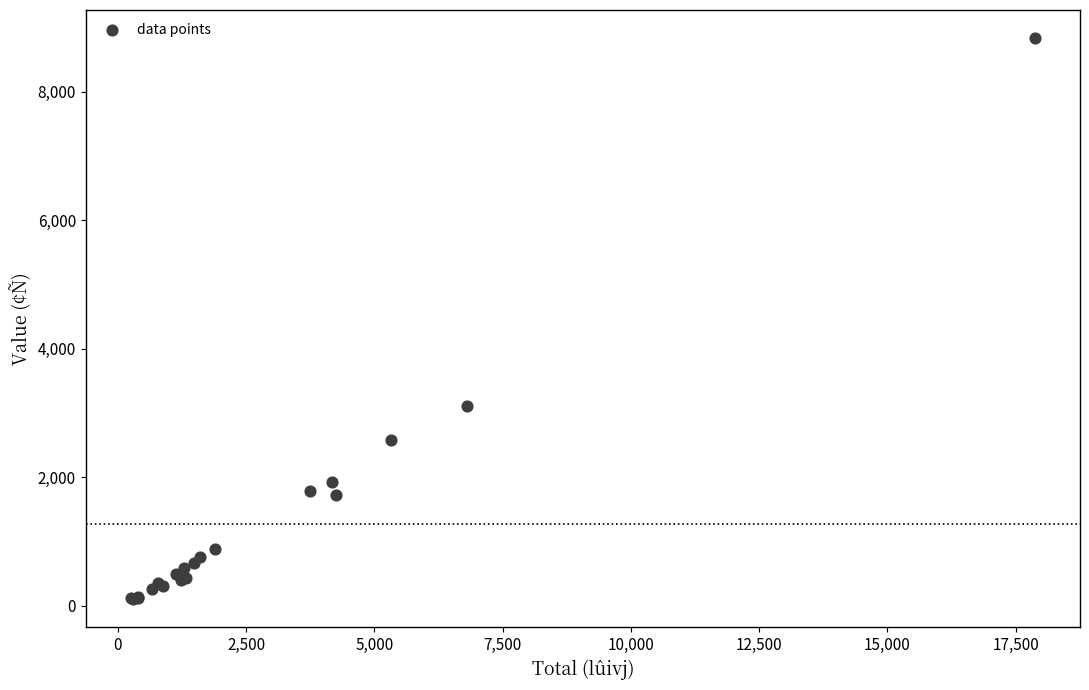

What Y value in the scatter plot is closest to 4469?

3104